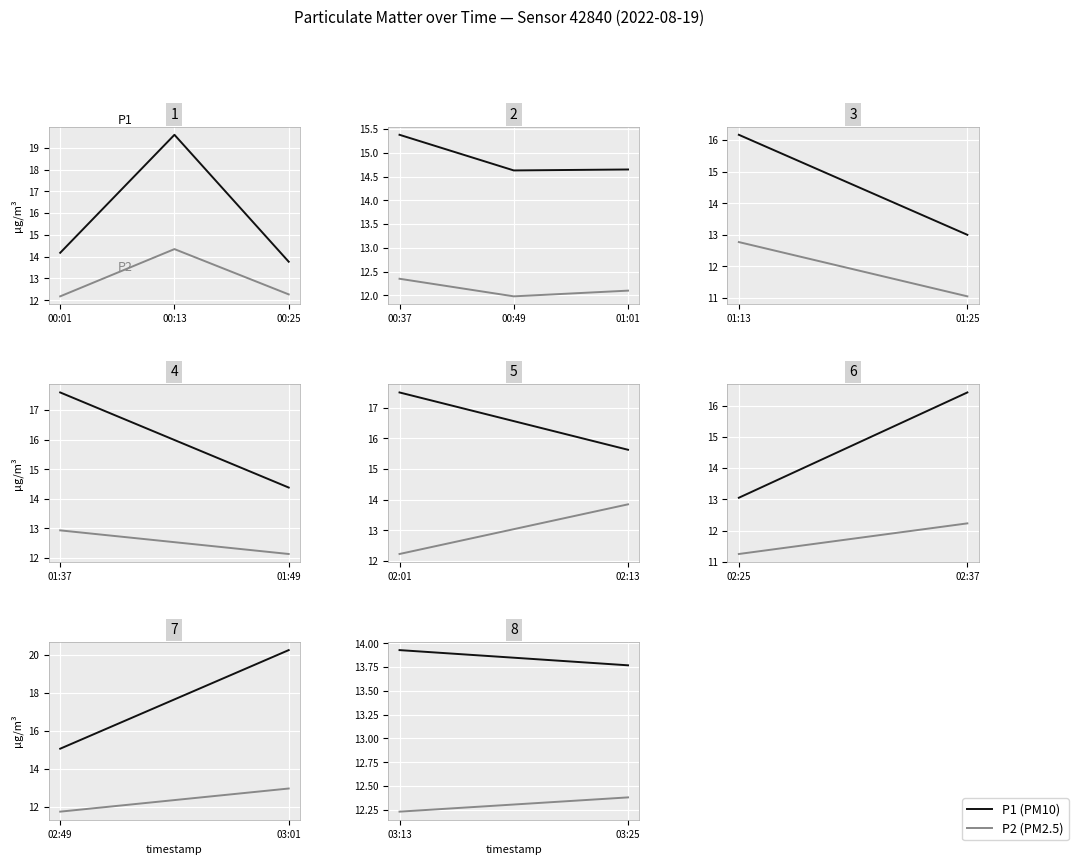

How many data points does each series have?

2